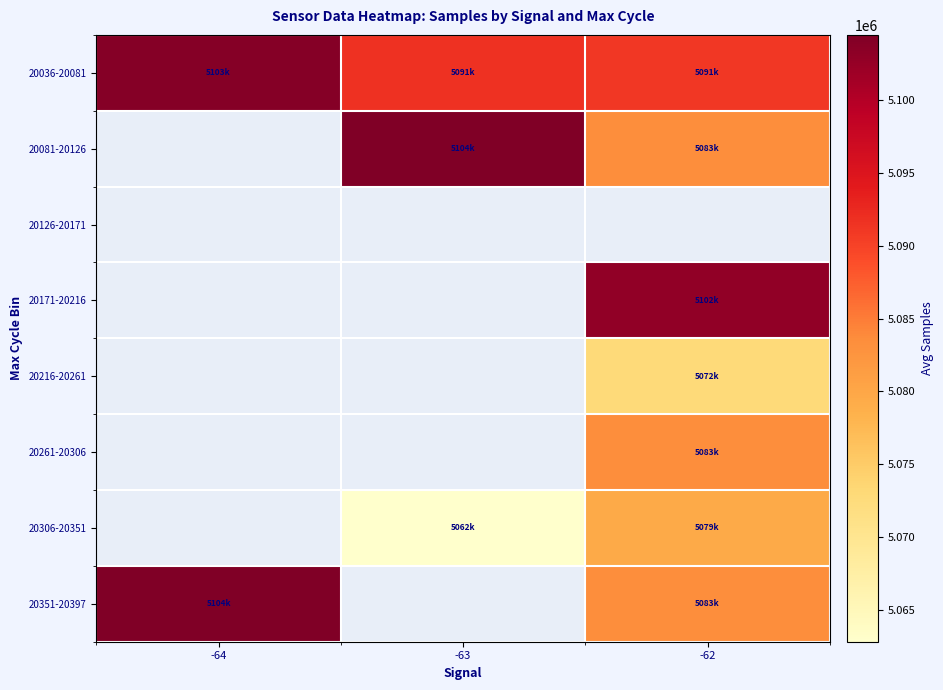

What is the minimum value shown in the chart?

5062806.0